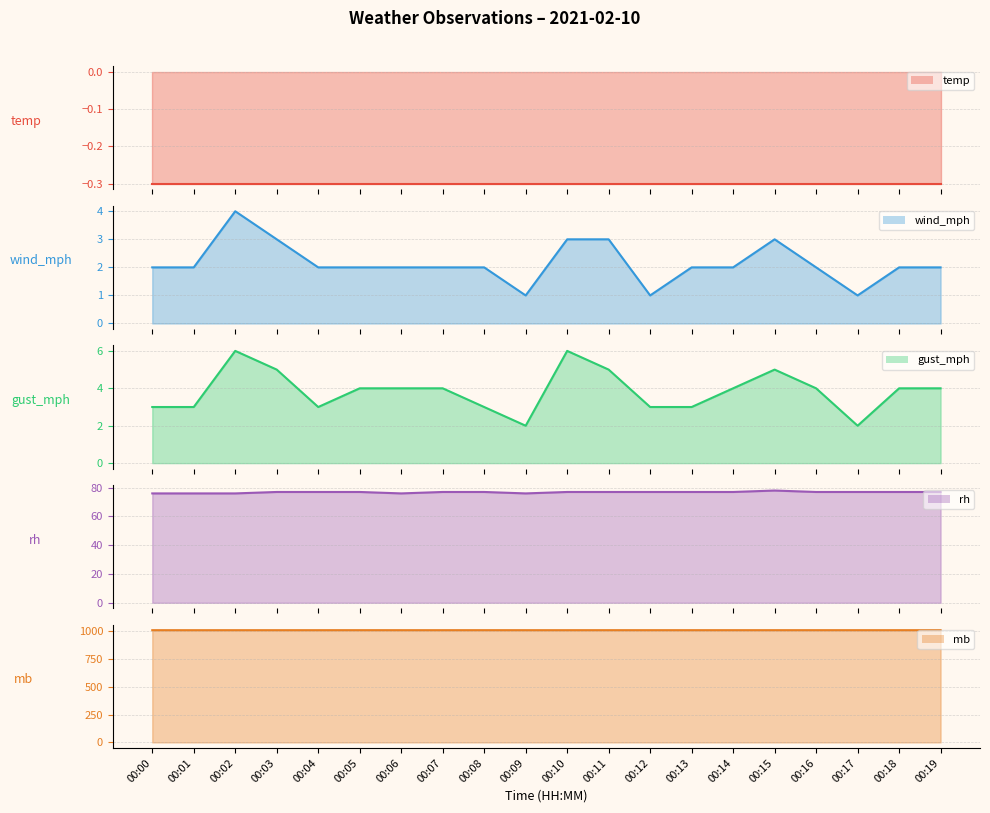

What is the average value of the gust_mph series?

3.9